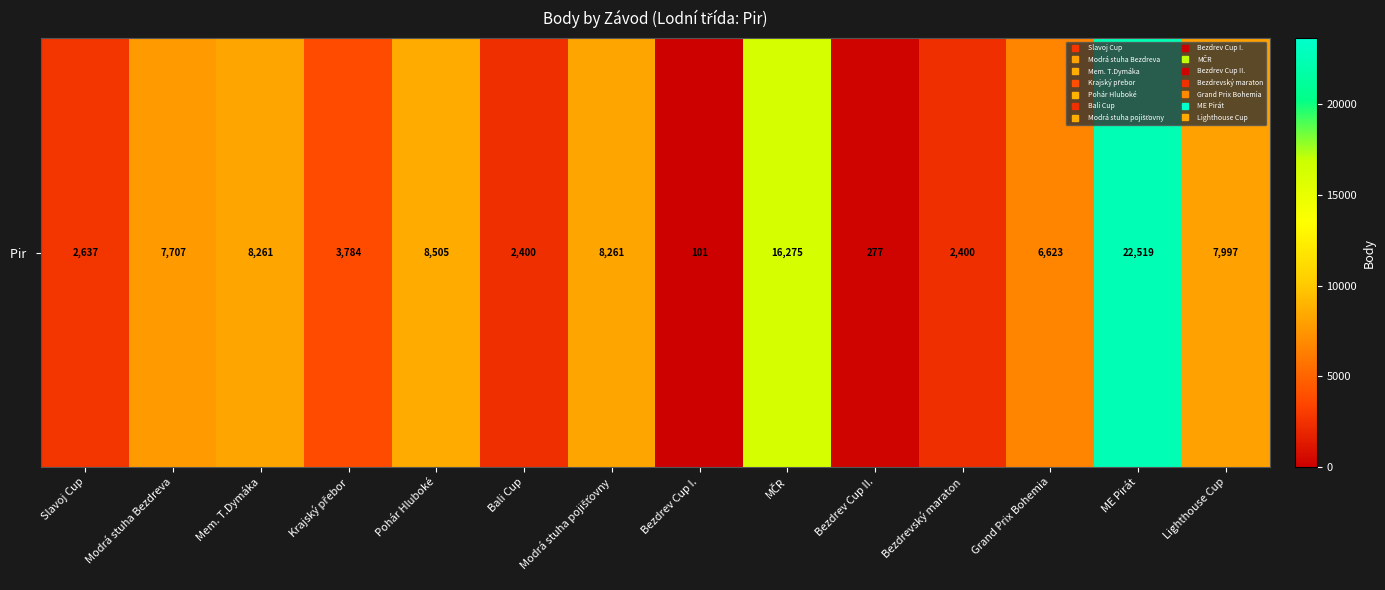

Which label corresponds to the largest value in the chart?

ME Pirát